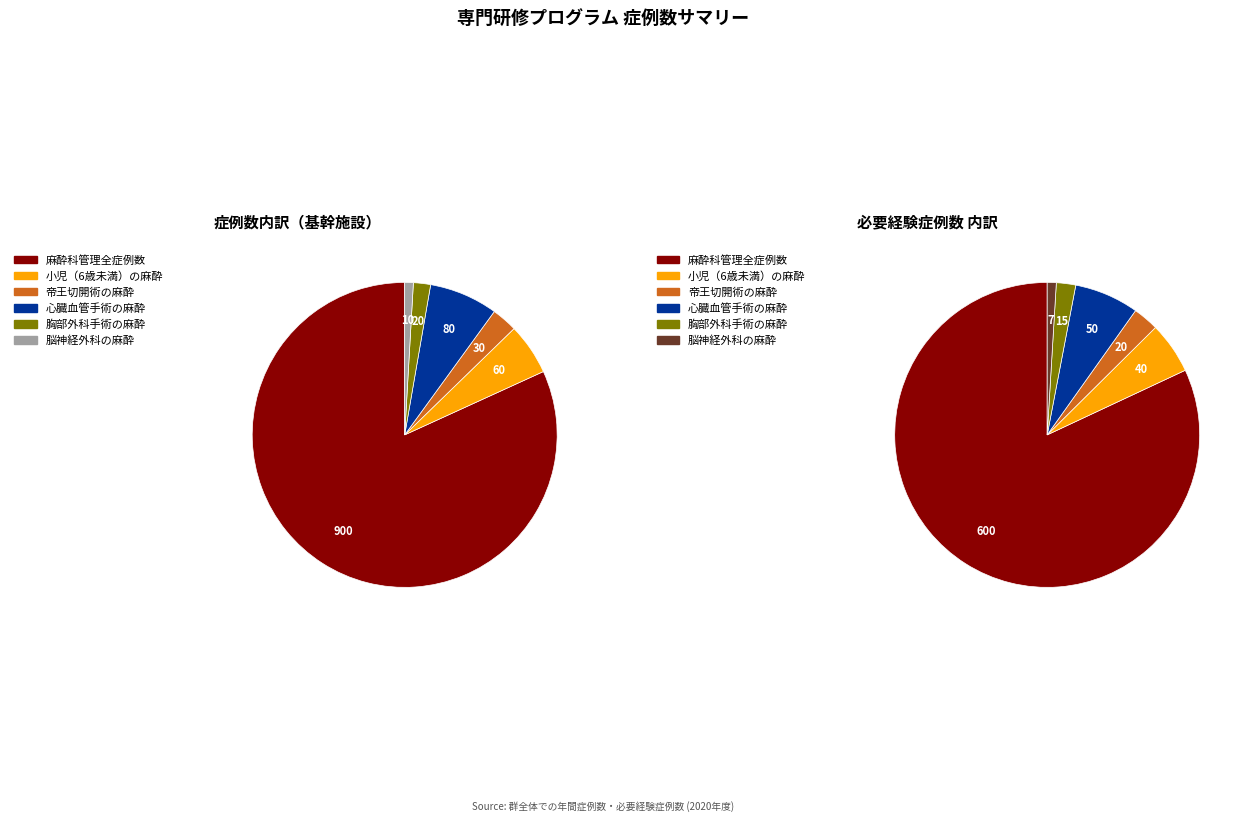

What is the total percentage of 麻酔科管理全症例数 and 胸部外科手術の麻酔?

83.6%